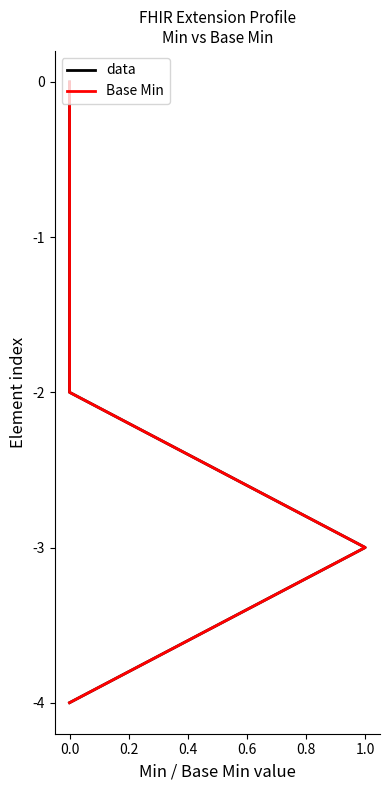

How many data values are between -3 and -1?

3